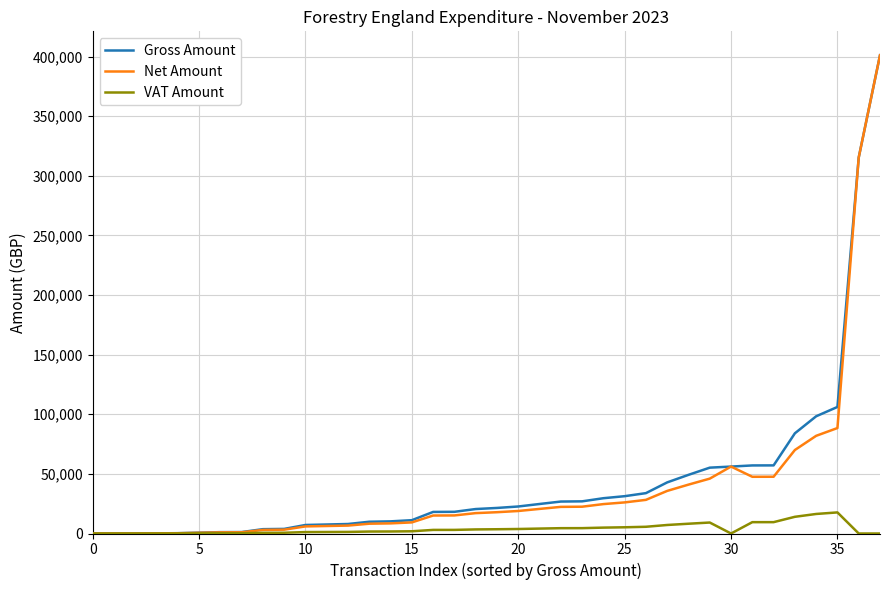

What is the maximum value shown in the chart?

401075.0